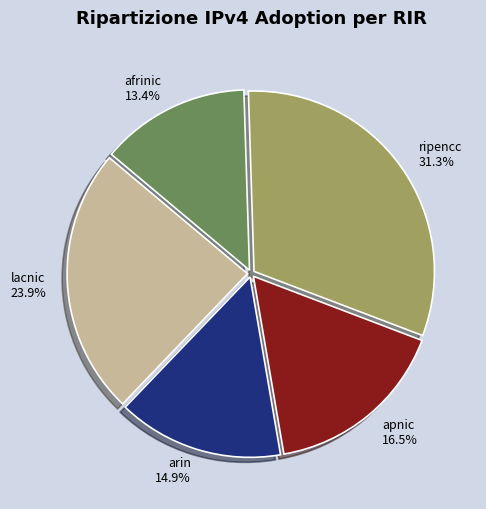

How many segments does this pie chart have?

5